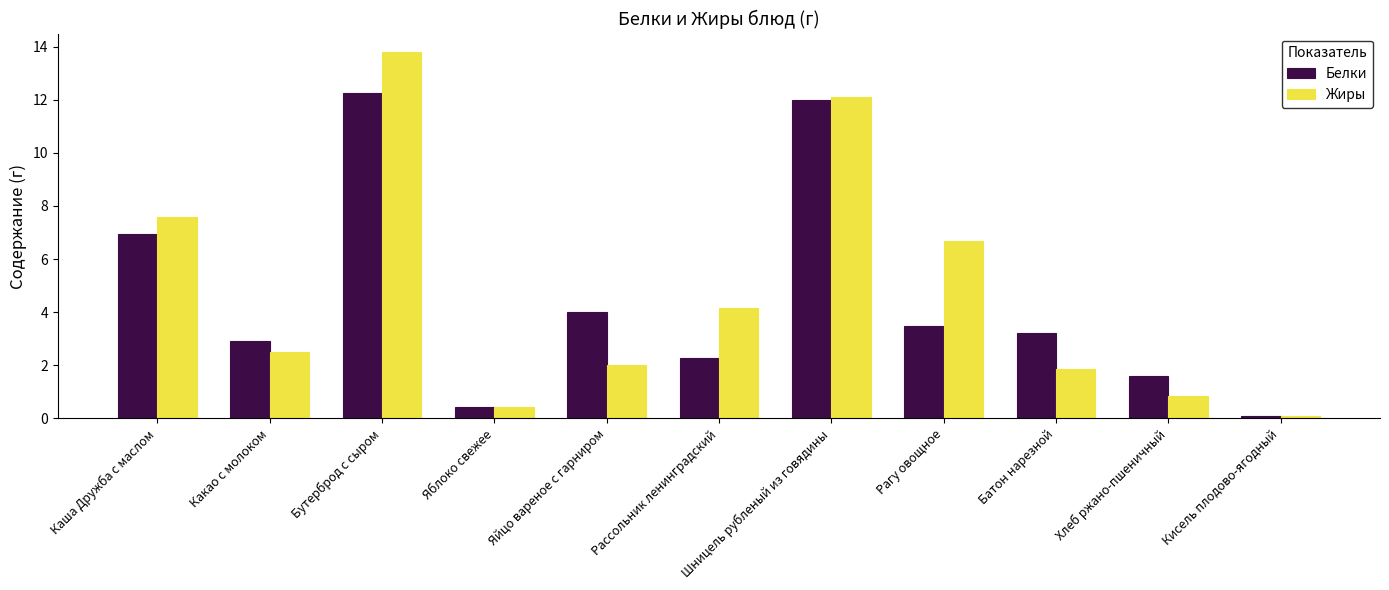

At which label does Жиры reach its peak?

Бутерброд с сыром